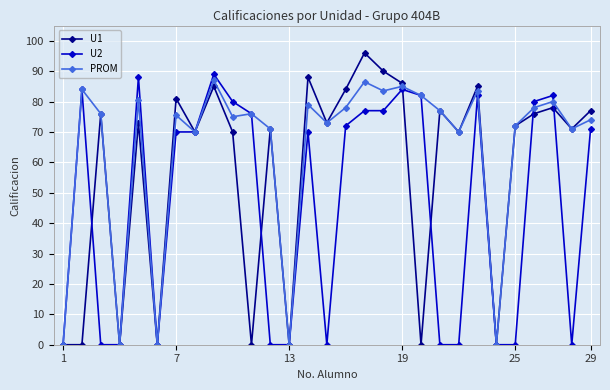

What is the greatest value displayed?

96.0